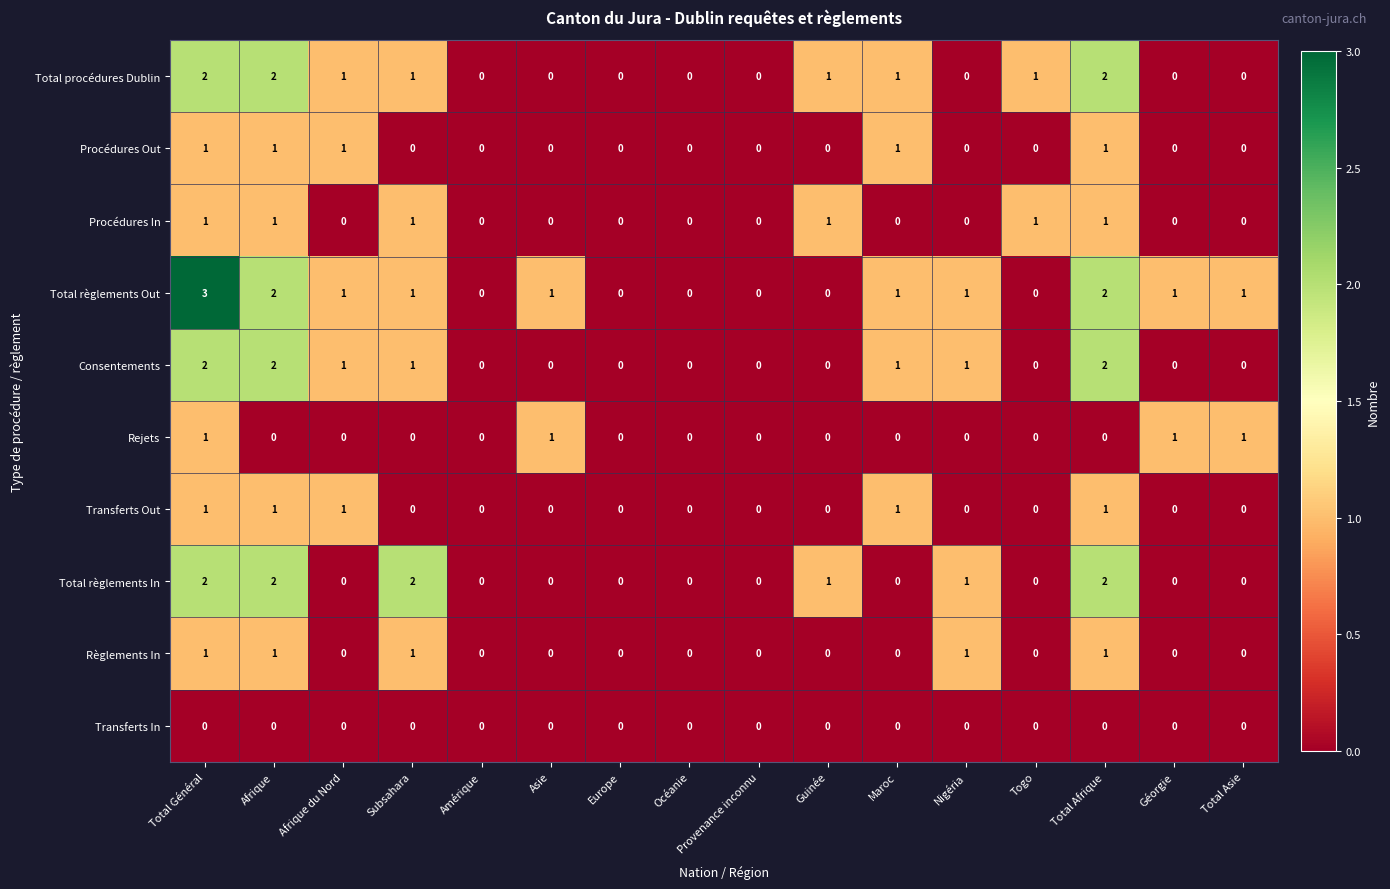

Is the value of Total règlements In at Guinée greater than the value of Total règlements Out at Amérique?

Yes